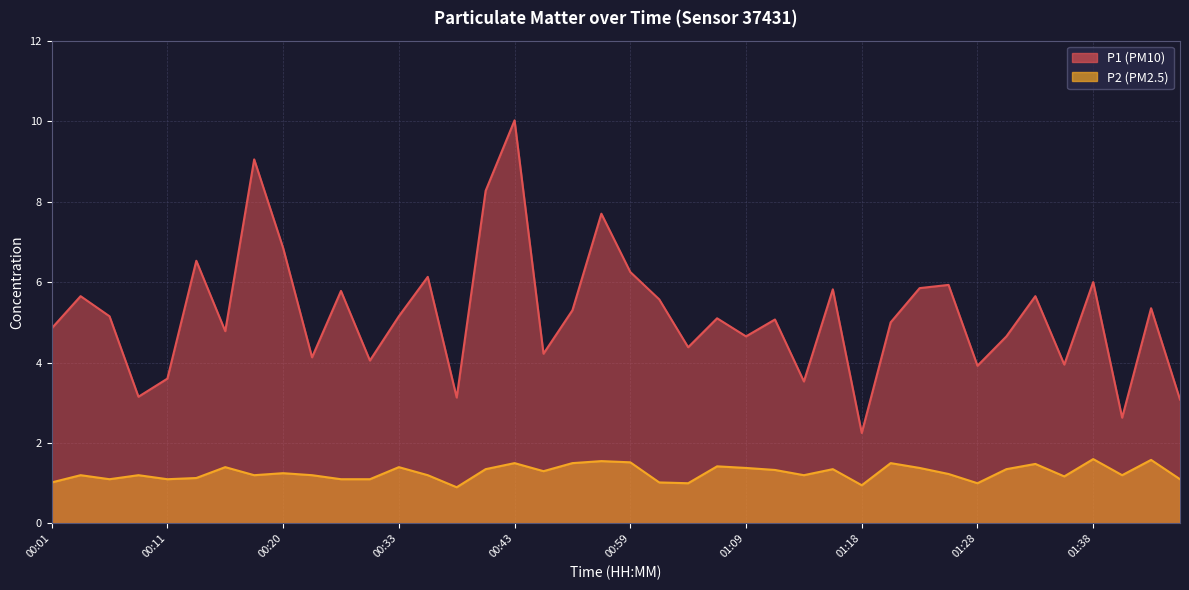

What is the value of the P2 point at the 30th from the left?

1.5